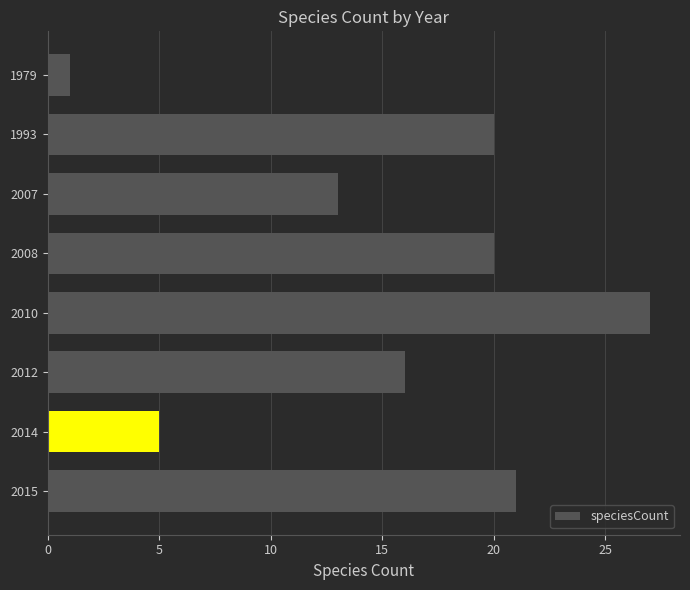

Which has a higher value, 2008 or 2015?

2015